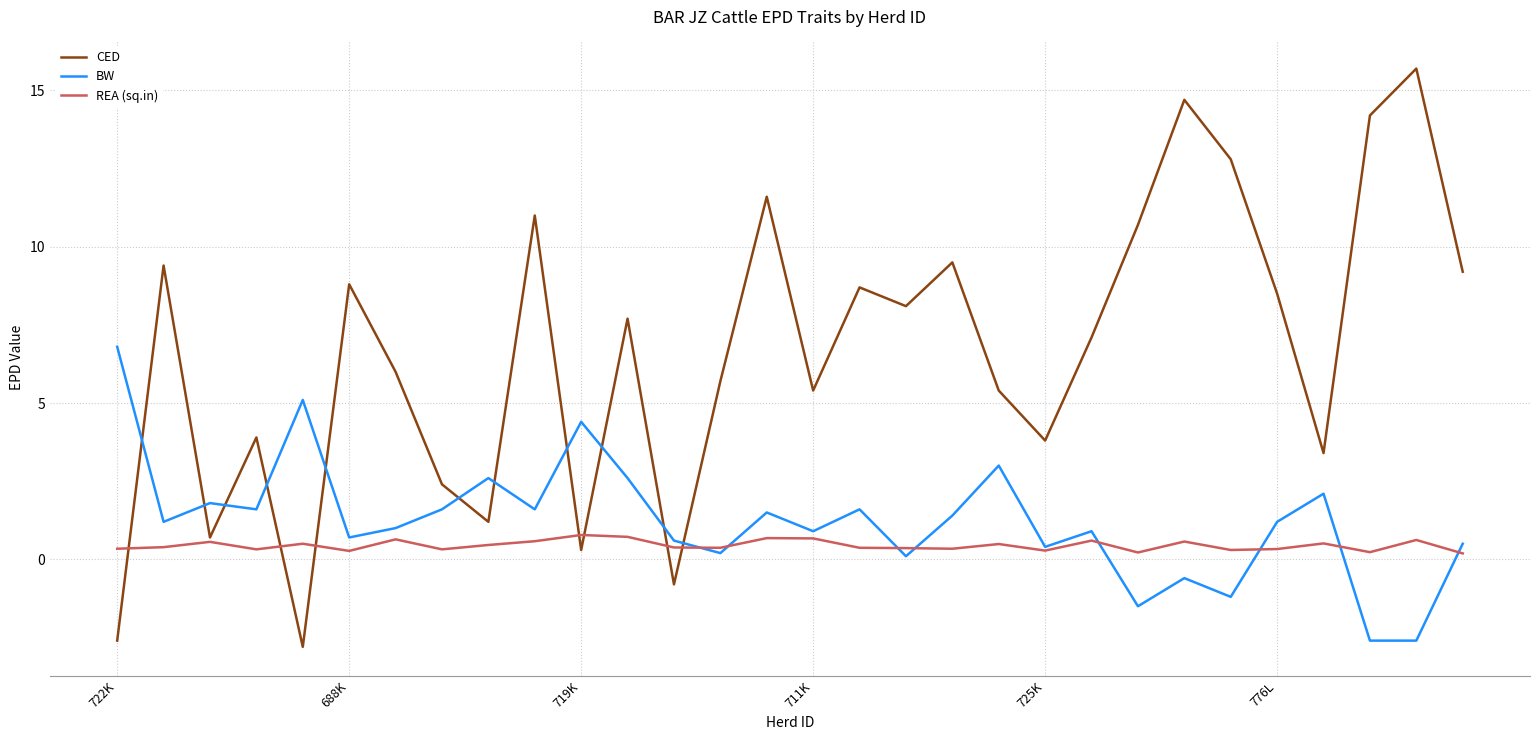

How many interior local peaks does the BW series have?

10